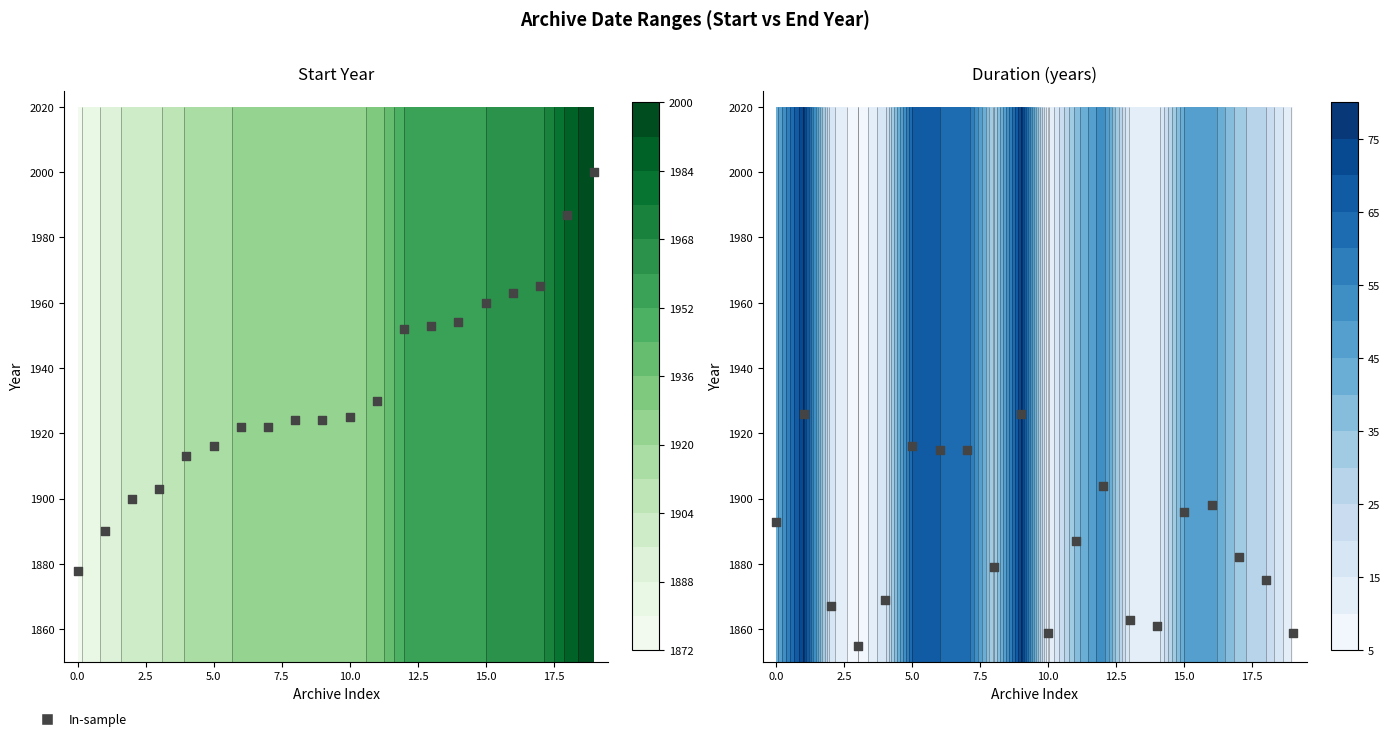

The chart shows a value of 2785 at 10. True or false?

False